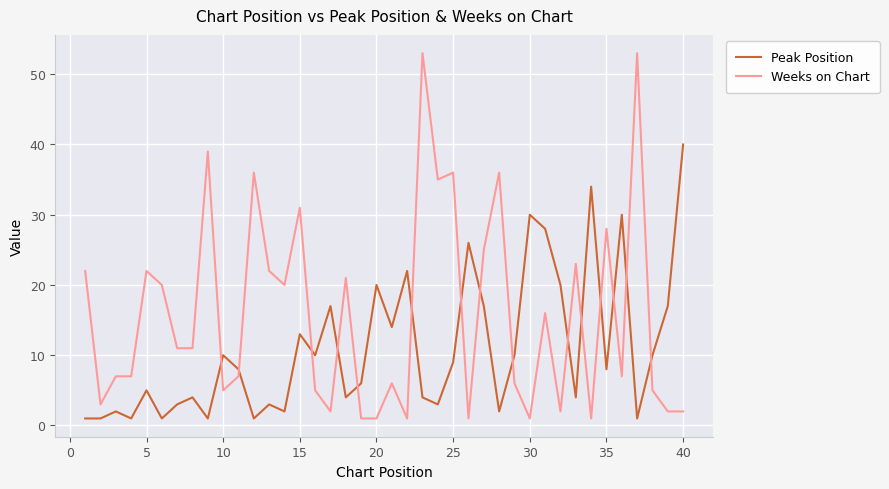

What is the difference between the maximum and minimum values in the Weeks on Chart series?

52